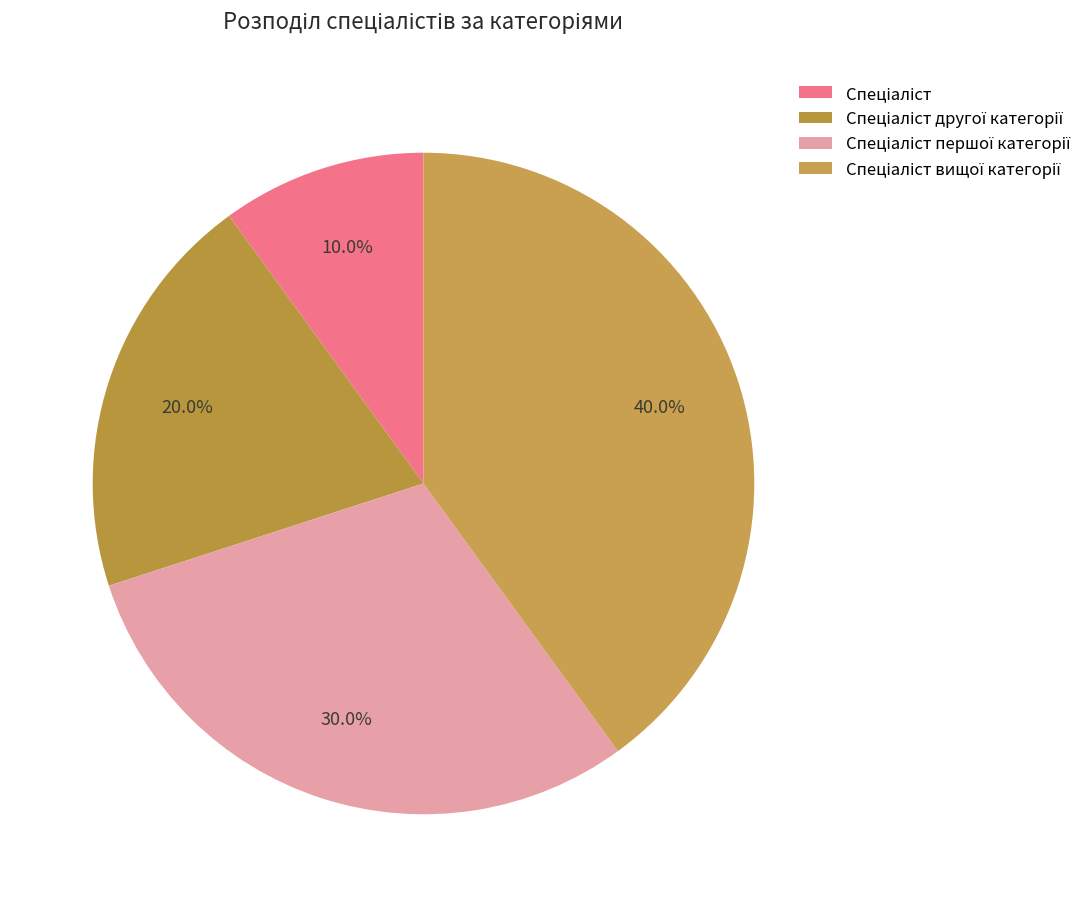

To the nearest percent, what is the average slice percentage?

25%